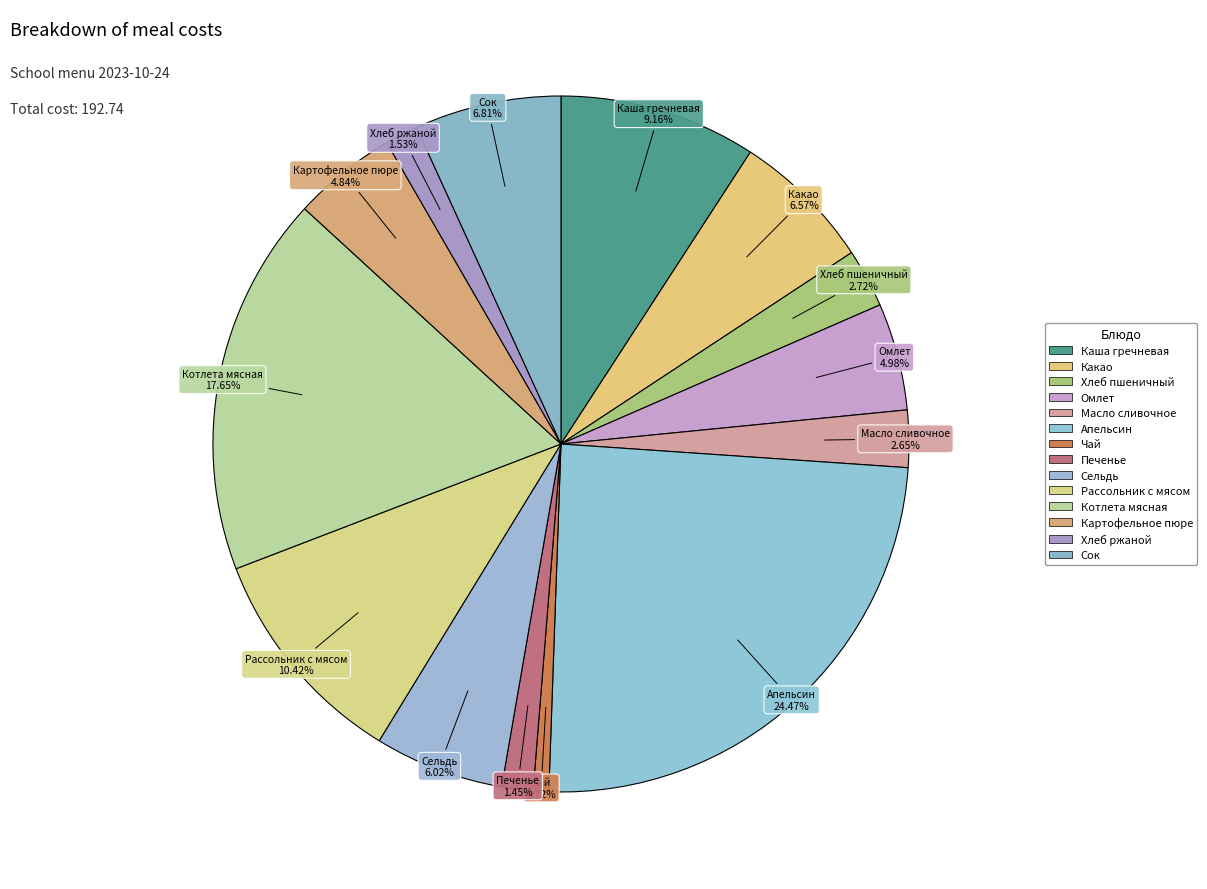

Is there a majority slice in this chart?

No